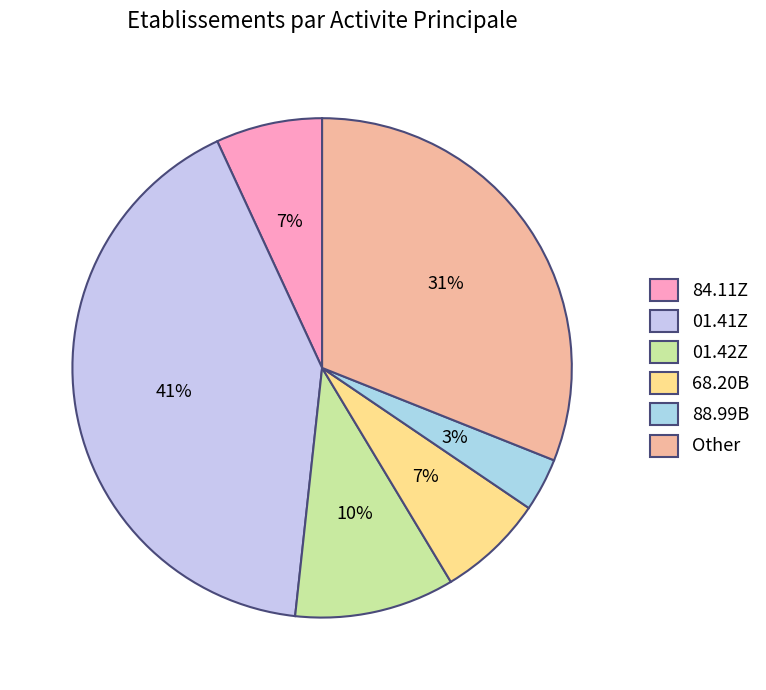

Which category has the biggest portion of the pie?

01.41Z